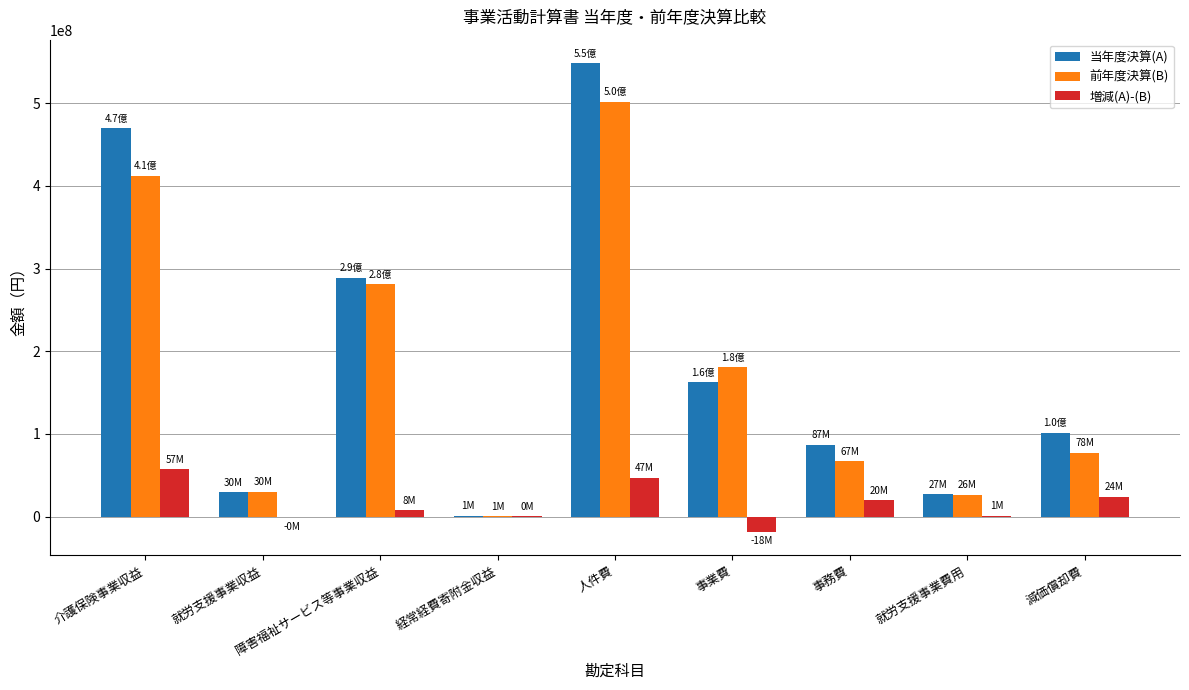

What is the maximum value for 前年度決算(B)?

501457602